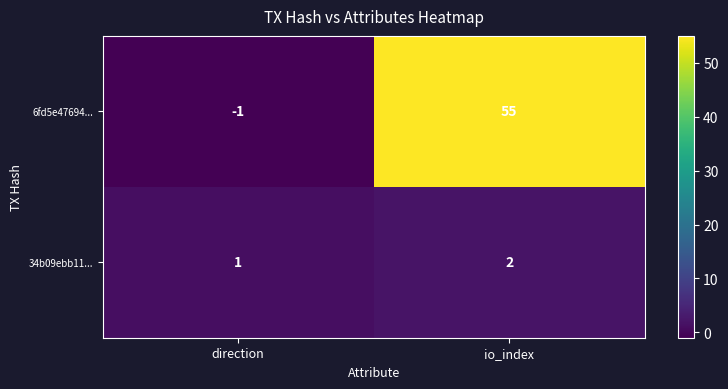

Where is 6fd5e47694... nearest to the value 27?

direction